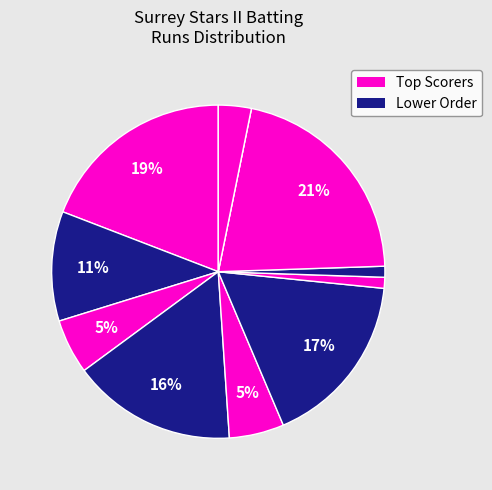

Rank the categories by value from lowest to highest.

Yasin Sufi, Salim Desai, Jabir Patel, Salim Patel, Taufik Bhagat, Shawkat Patel, Nazir Desai, Inamul Desai, Patel Munaf, Noor Patel, Mustak Patel